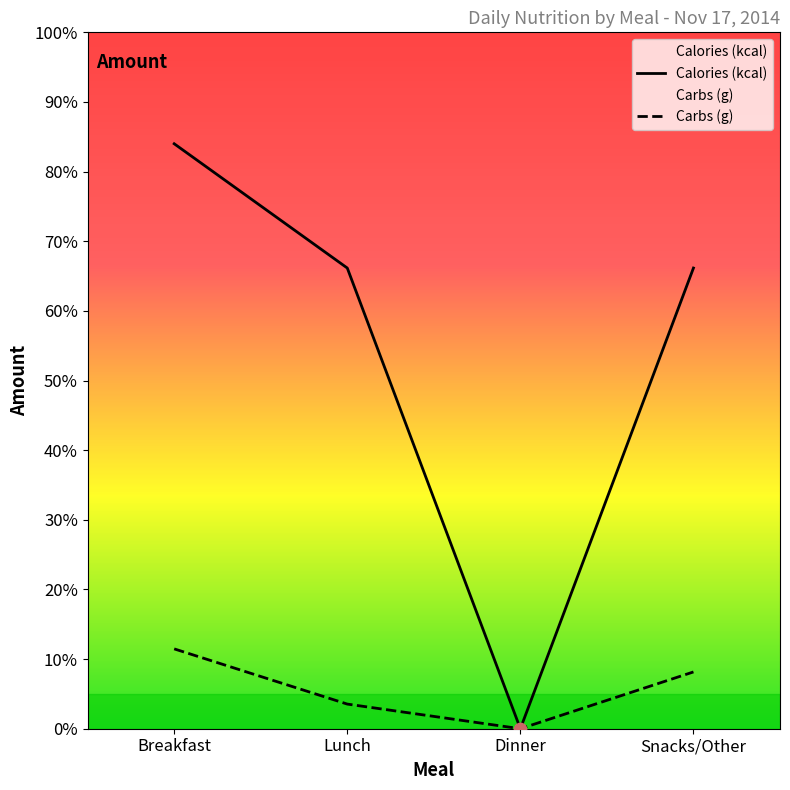

Which series has the largest total across all categories?

Calories (kcal)